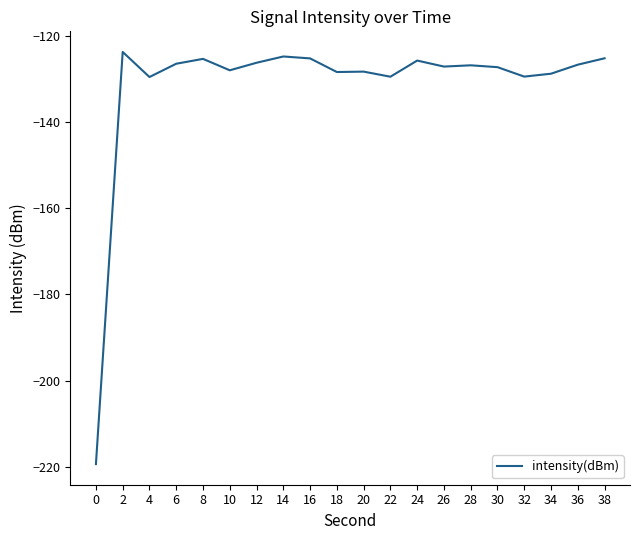

What is the greatest value displayed?

-123.7